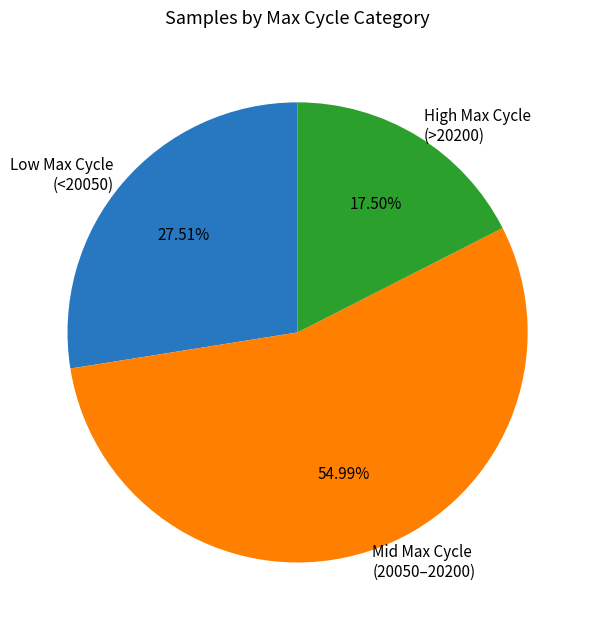

Rank the categories by value from highest to lowest.

Mid Max Cycle (20050–20200), Low Max Cycle (<20050), High Max Cycle (>20200)